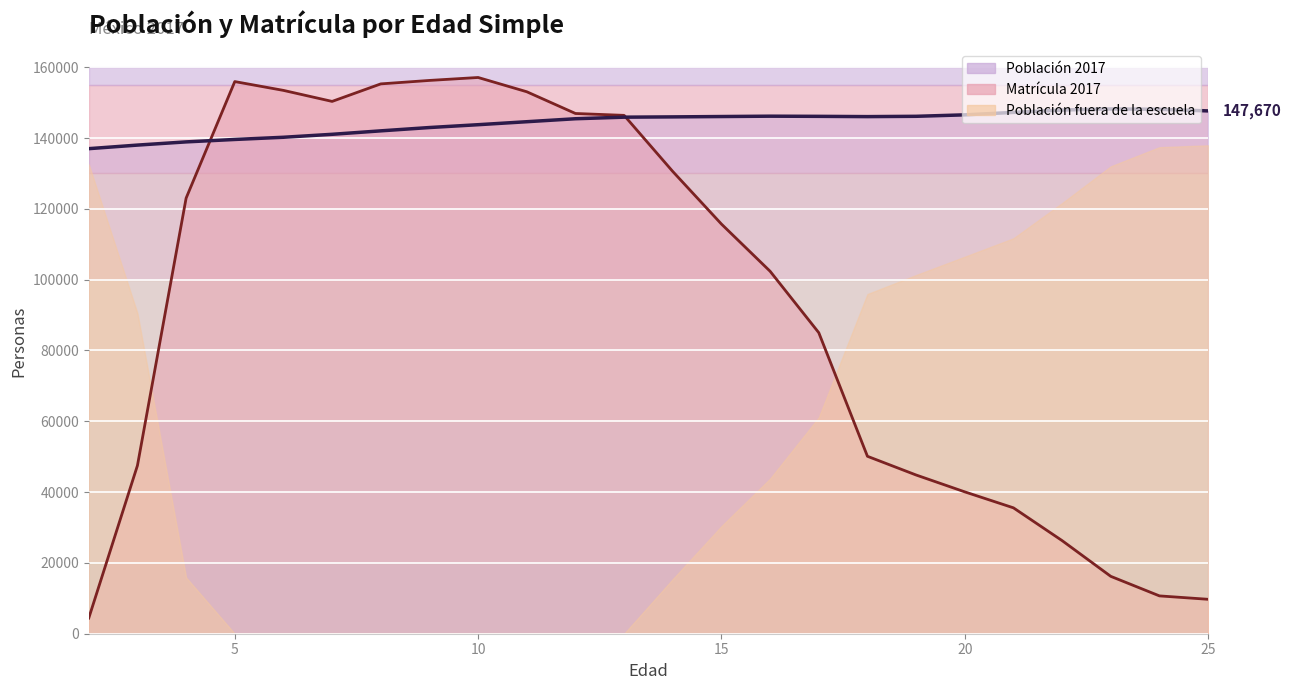

At how many categories does at least one series exceed 58409?

24